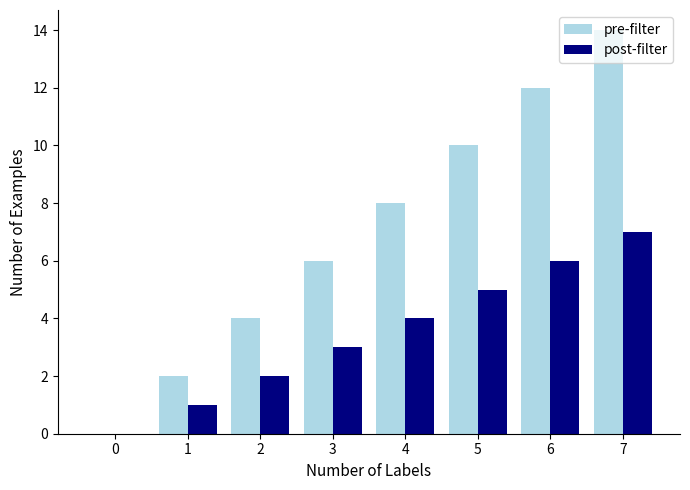

How many categories are shown in the chart?

8